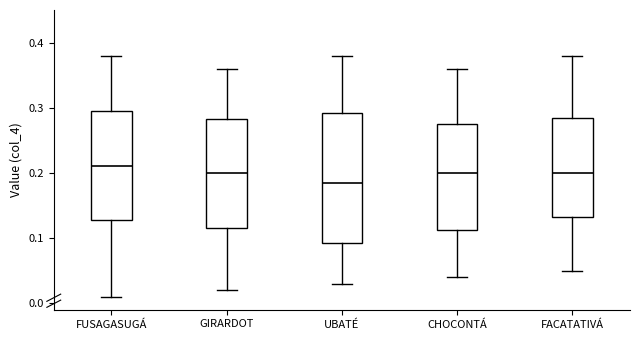

Comparing the boxes themselves (not the whiskers), which one is the tallest?

UBATÉ